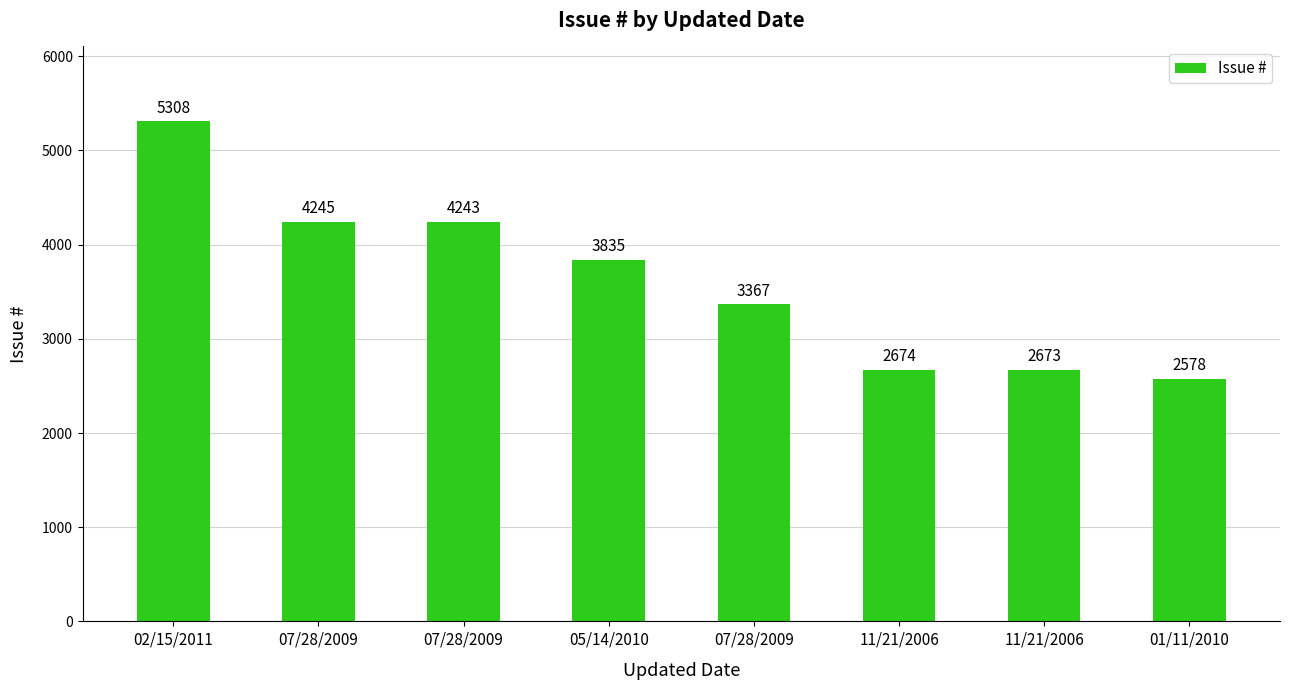

Approximately how many times larger is the value at 05/14/2010 compared to 07/28/2009?

1.1